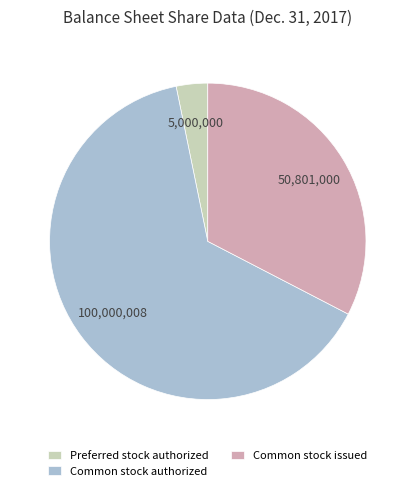

Which has a higher value, Preferred stock authorized or Common stock issued?

Common stock issued